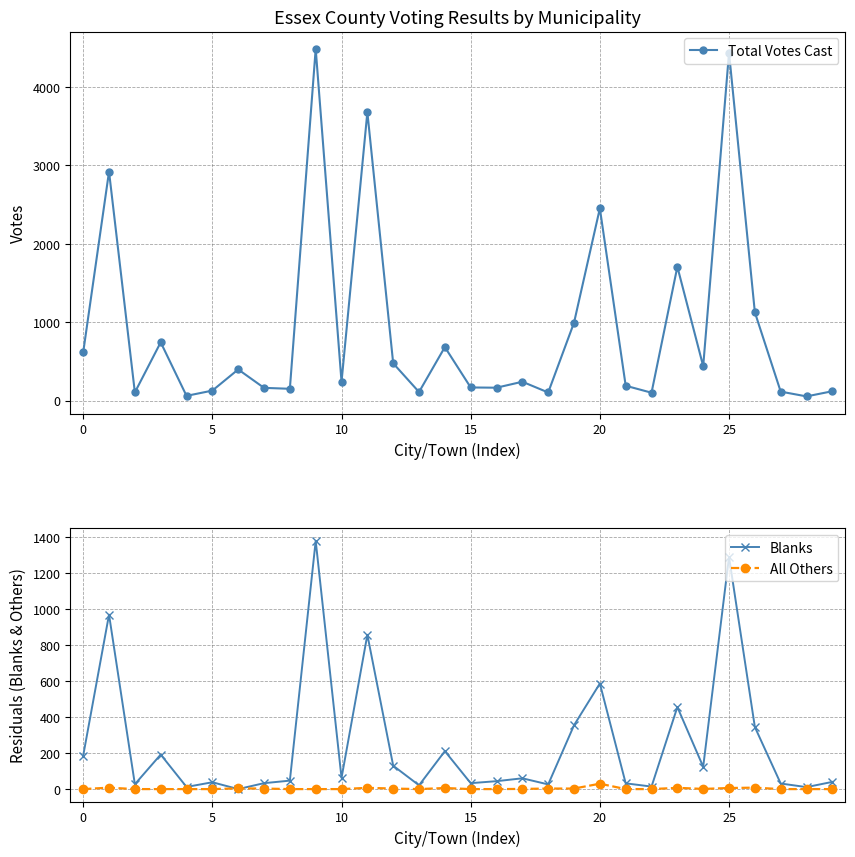

What is the maximum value for Blanks?

1380